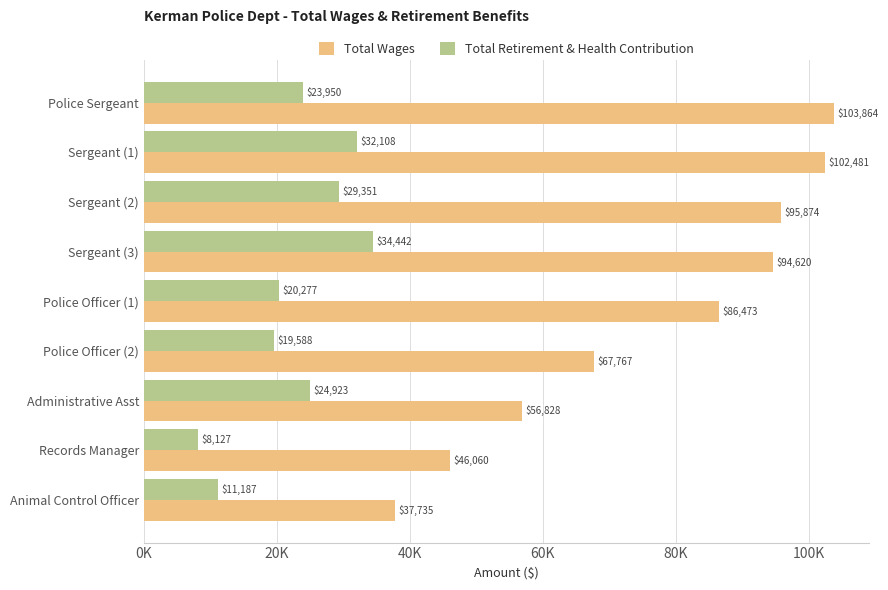

What are all the series names shown in the legend?

Total Wages, Total Retirement & Health Contribution